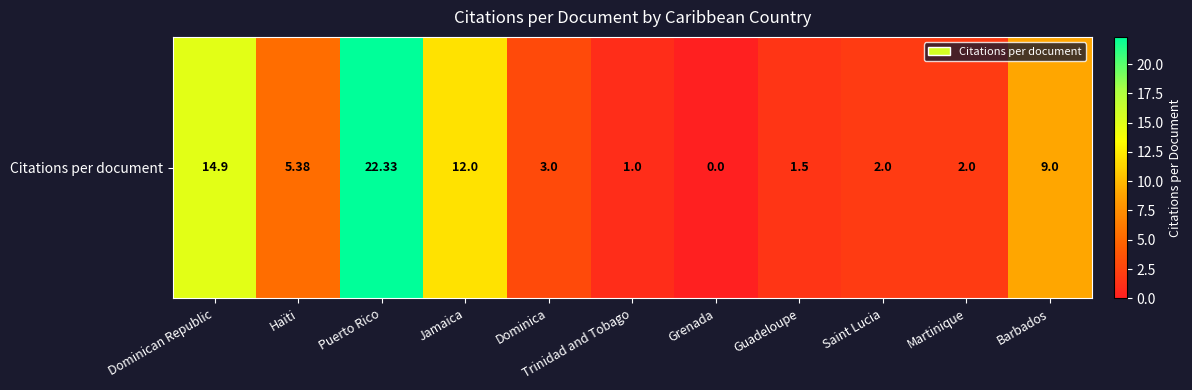

What is the maximum value shown in the chart?

22.3